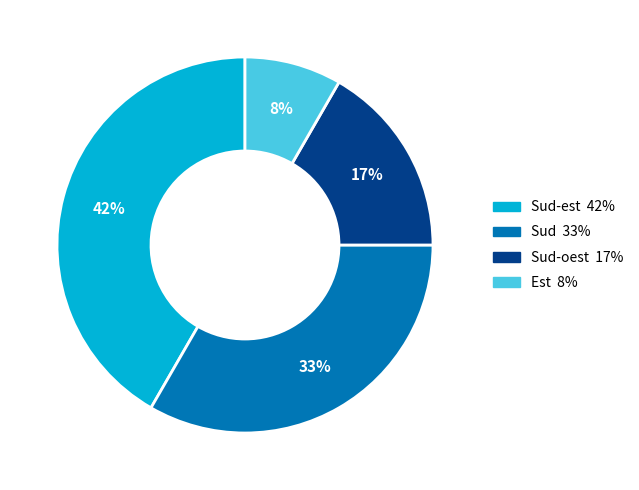

Is there a majority slice in this chart?

No